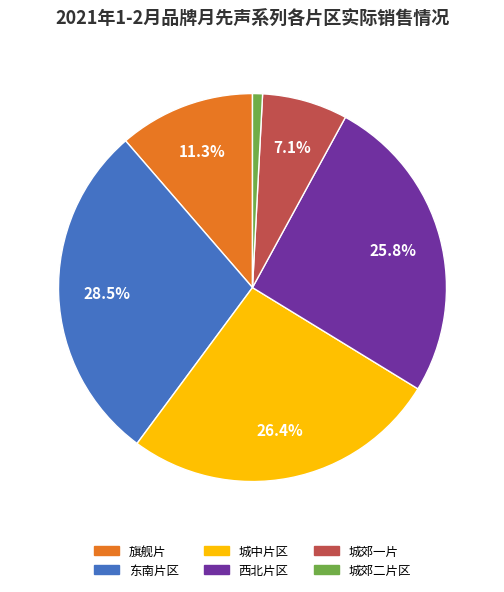

Does any single category account for the majority?

No